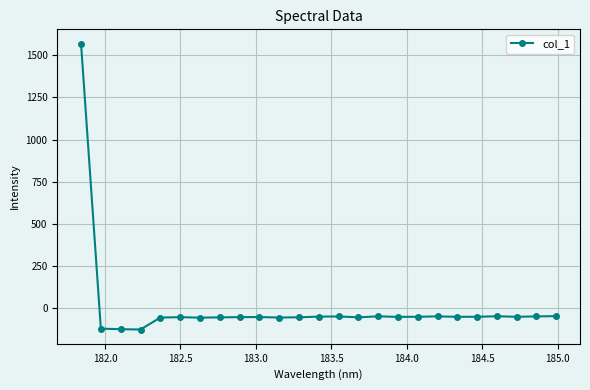

What is the value of the 18th point from the left?

-50.5